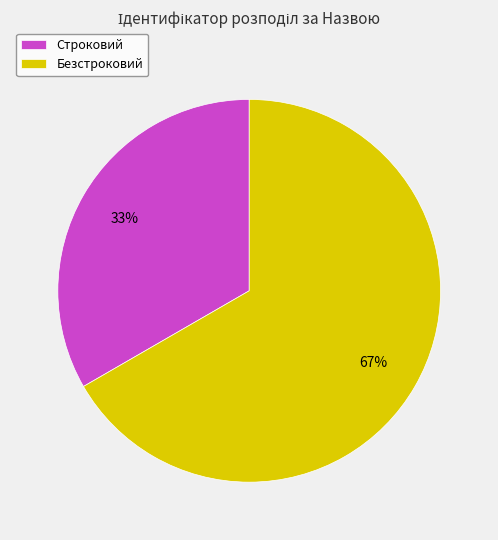

To the nearest percent, what is the average slice percentage?

50%